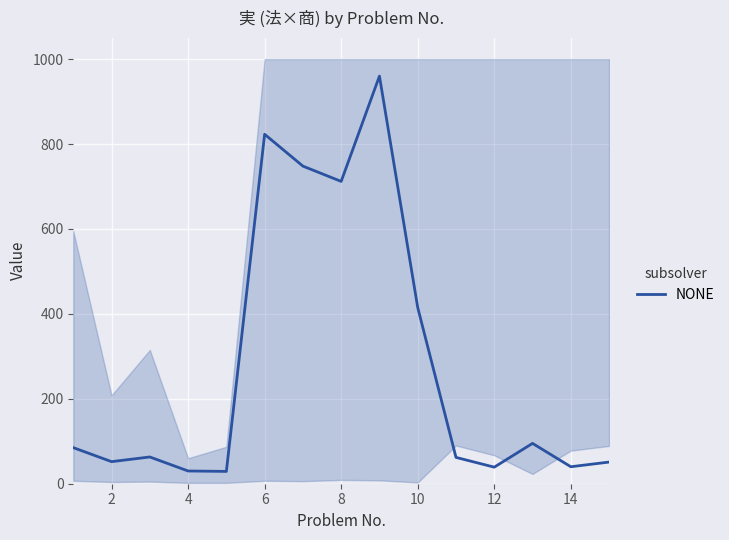

What is the greatest value displayed?

960